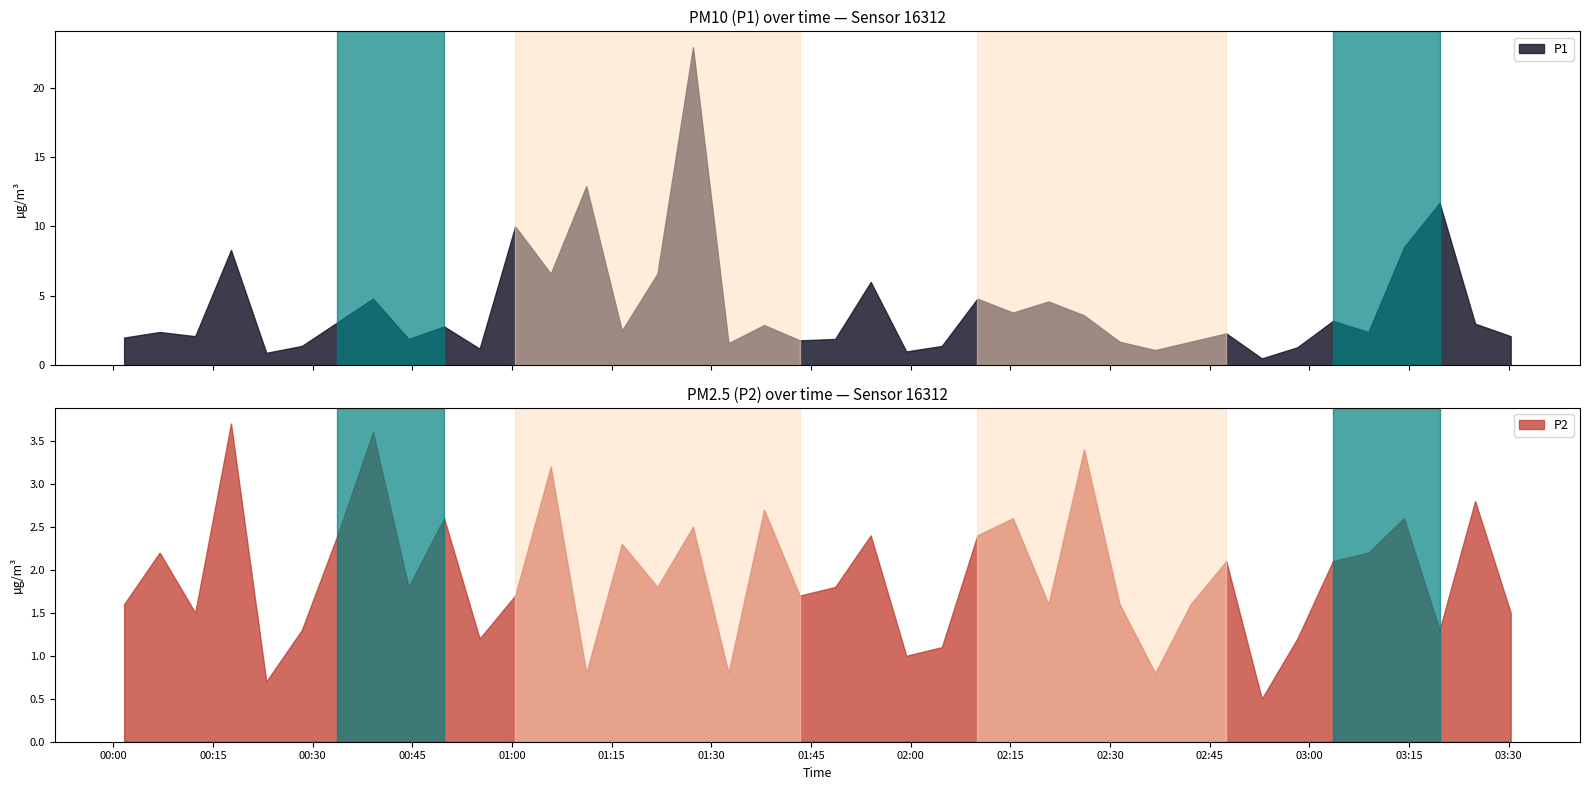

At which category is the sum across all series the highest?

2024-02-21T01:27:14